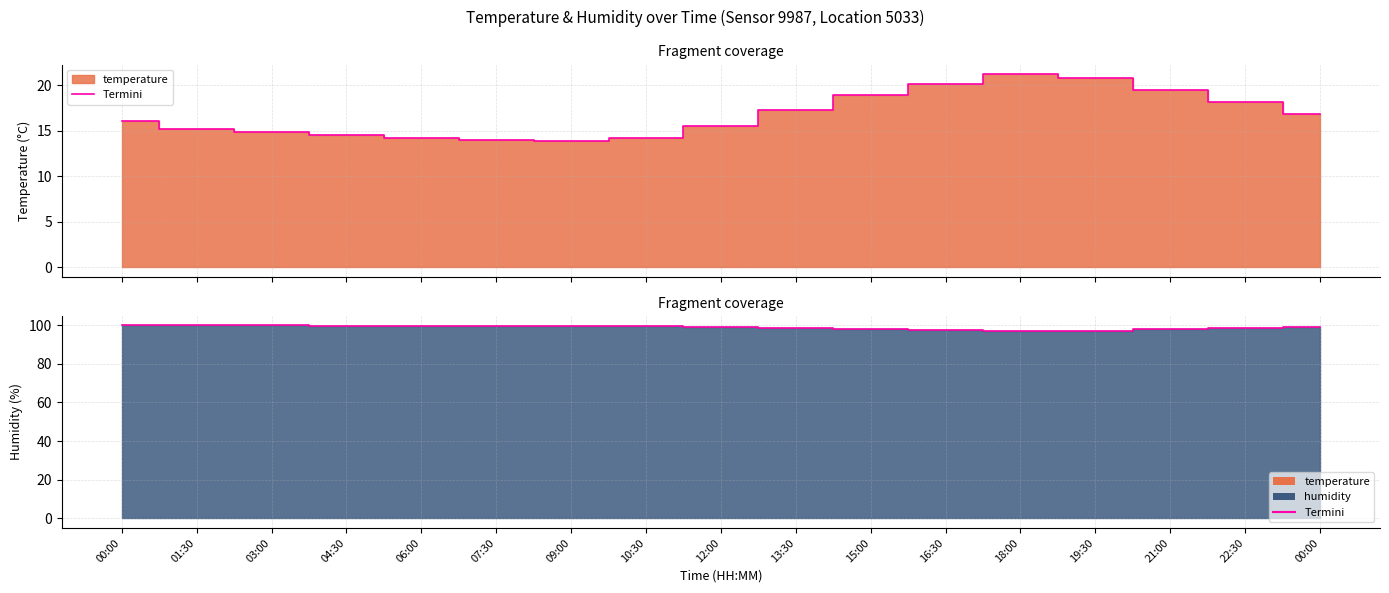

Read the value at 07:30.

99.6